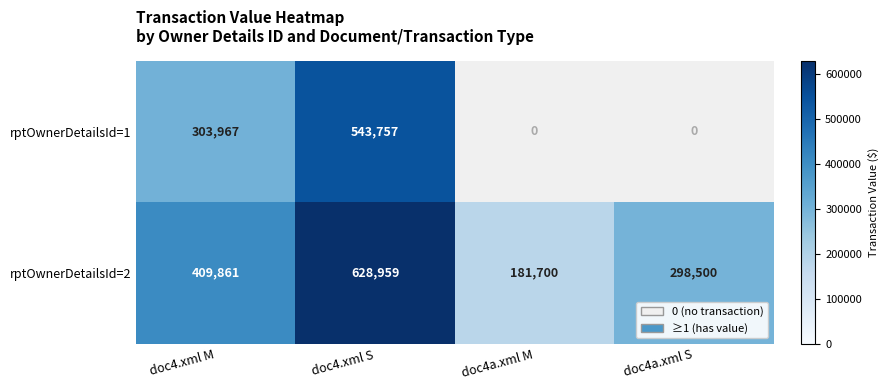

How many distinct data groups are displayed?

2